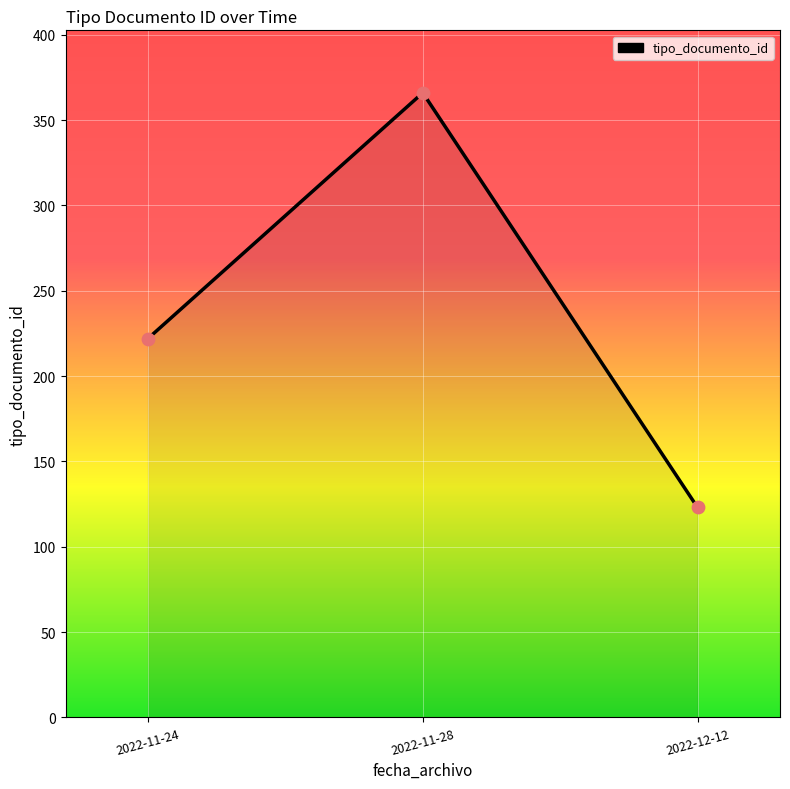

What is the ratio of the value at 2022-12-12 to the value at 2022-11-24?

0.6